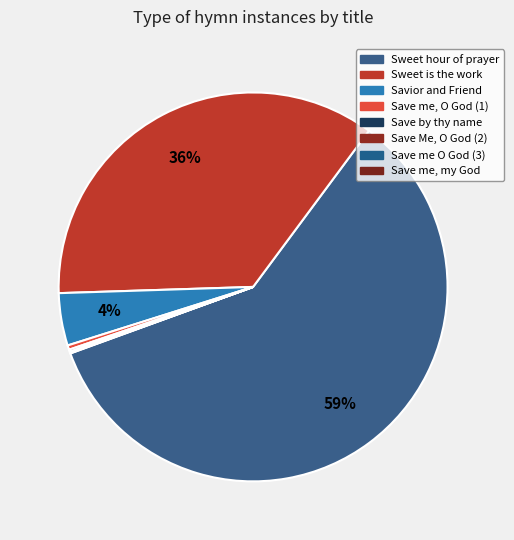

How many segments does this pie chart have?

8